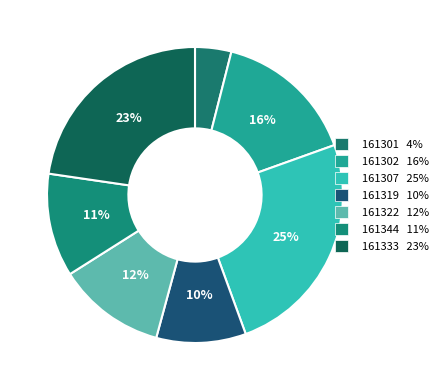

To the nearest percent, what percentage of the pie is 161319?

10%